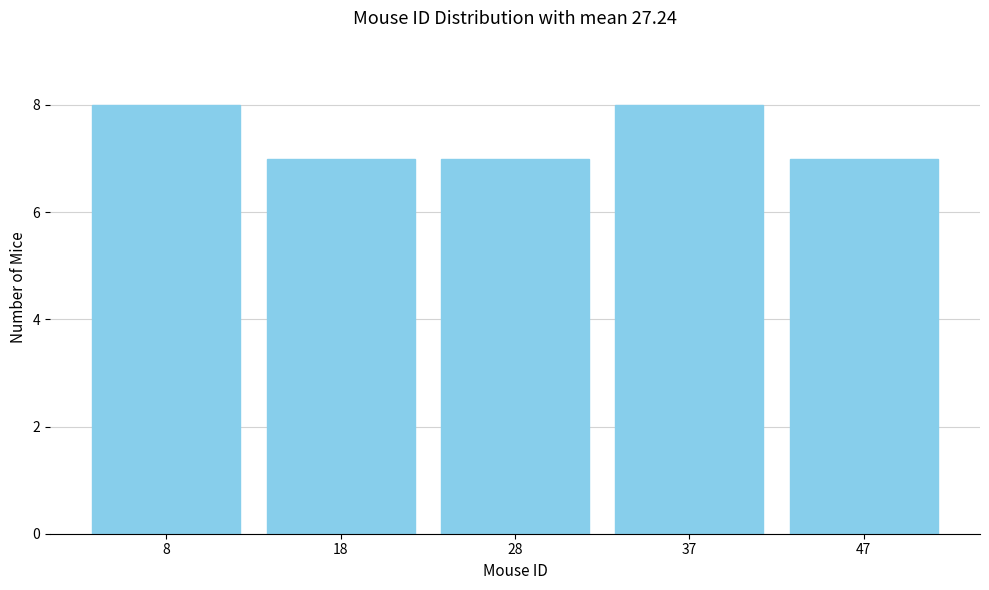

Reading left to right, transcribe this chart: for each bar, give the range it covers on the x-axis and its height. Neither the bar edges nor the heights are printed on the chart, so give them approximately, as read against the axes.

3.0 to 12.8: 8
12.8 to 22.6: 7
22.6 to 32.4: 7
32.4 to 42.2: 8
42.2 to 52.0: 7